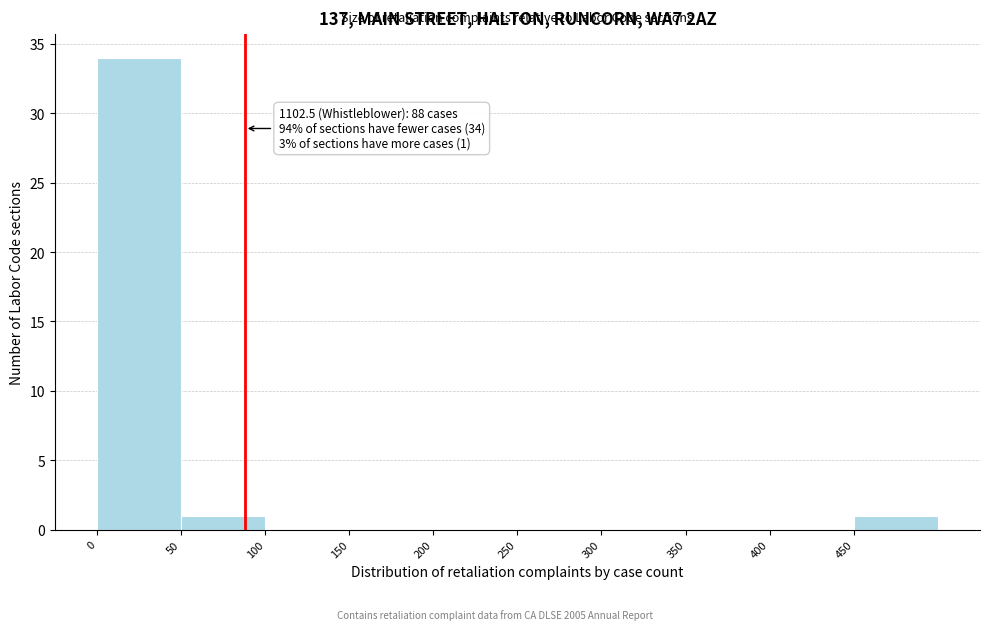

Over which range of the x-axis is the bar tallest?

0 to 50